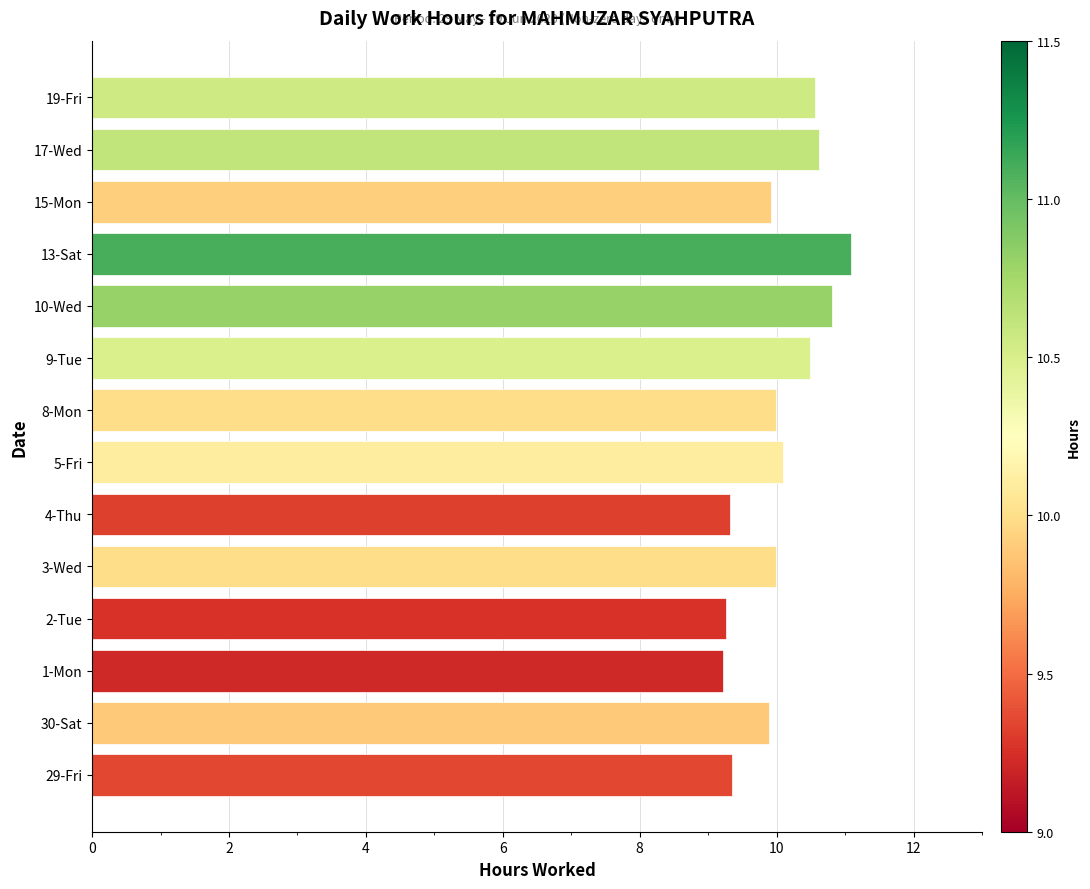

What is the average value?

10.0